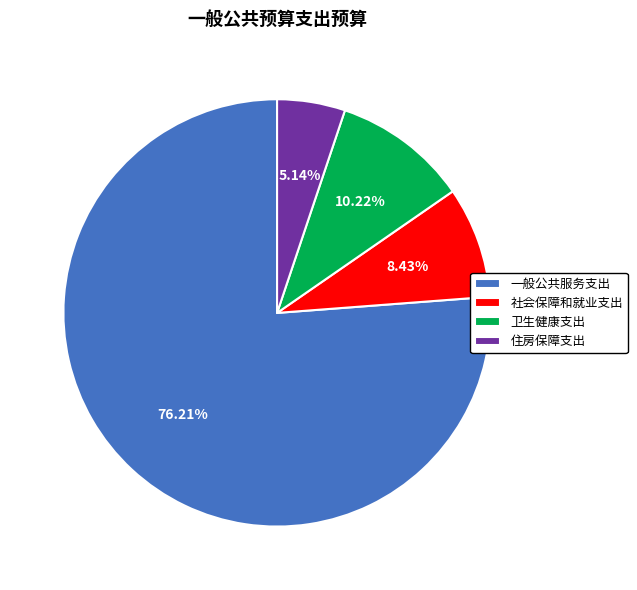

Combined, what portion of the pie is 卫生健康支出 and 一般公共服务支出?

86.4%